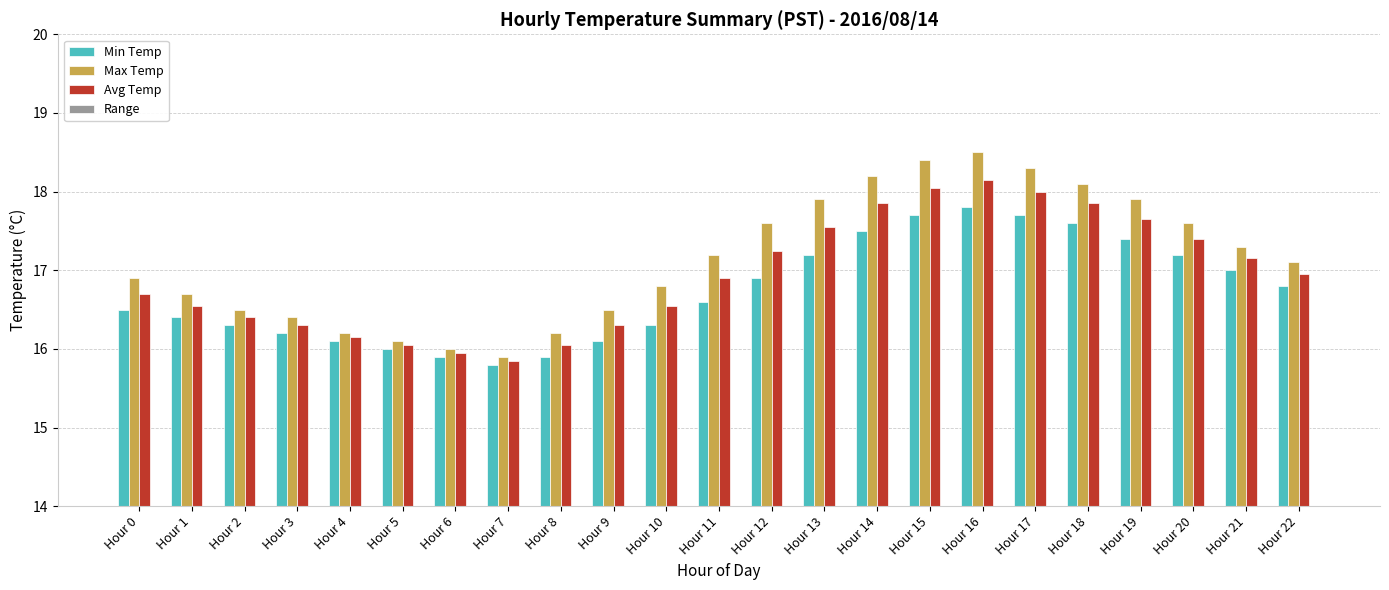

Which label corresponds to the smallest value in the chart?

Hour 4